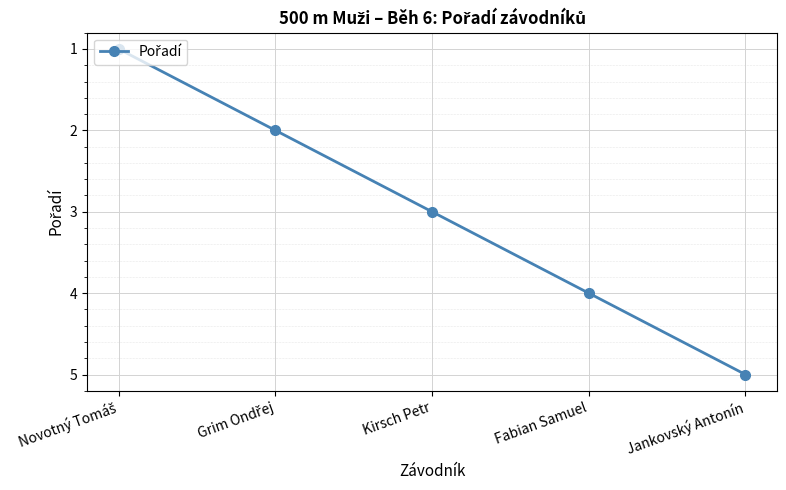

What is the average value?

3